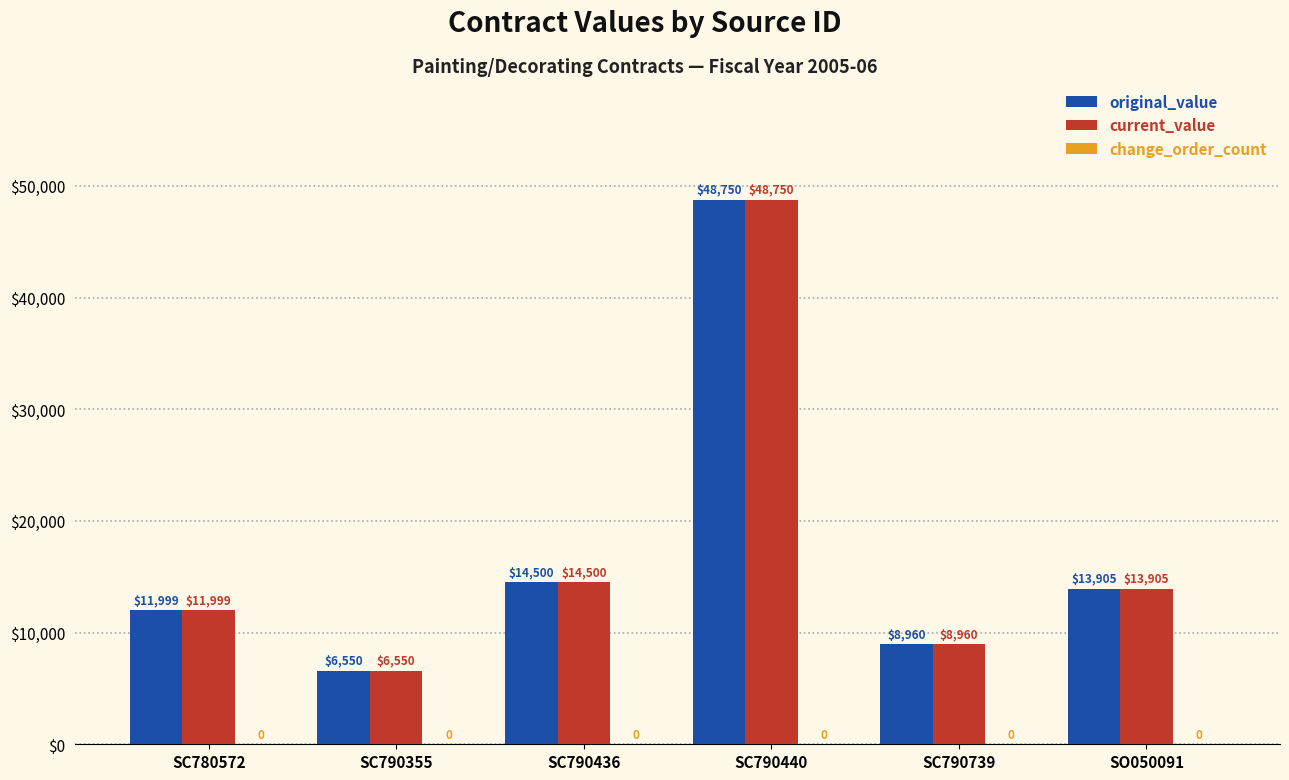

At which label is original_value closest to 27650?

SC790436